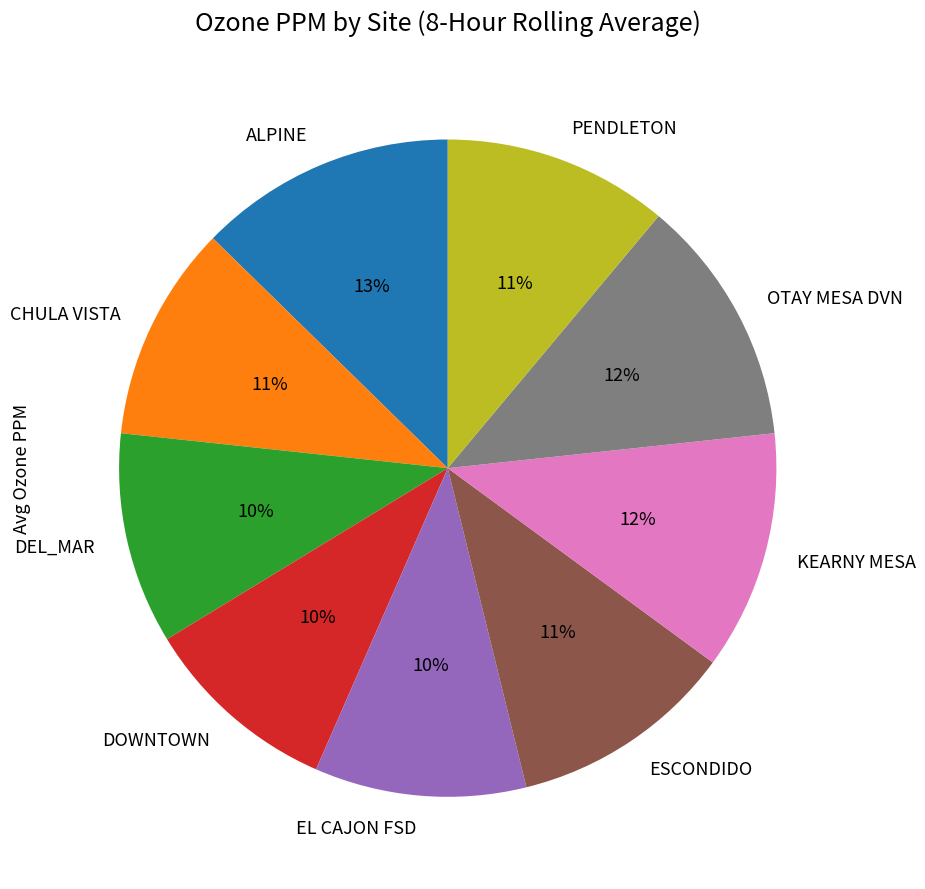

Is it true that CHULA VISTA is 11% of the pie?

True